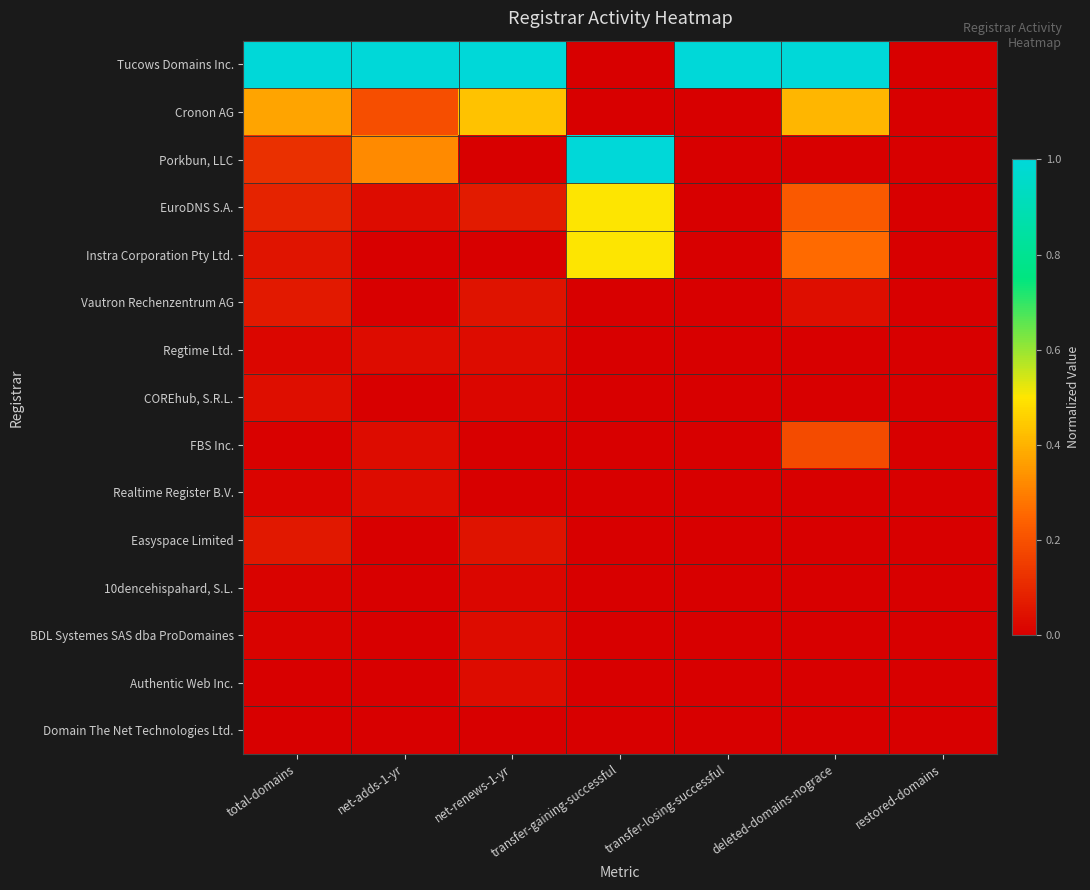

What is the maximum value shown in the chart?

1.0